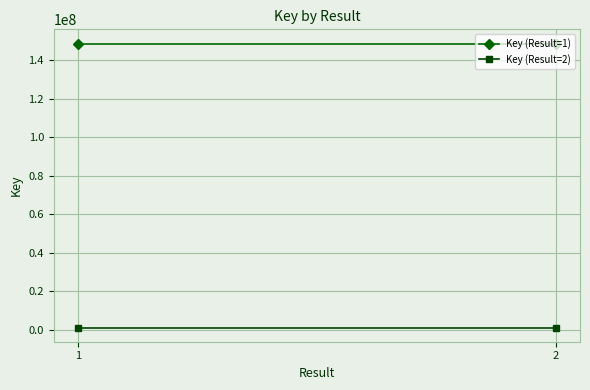

Where is Key (Result=2) nearest to the value 1061673?

1